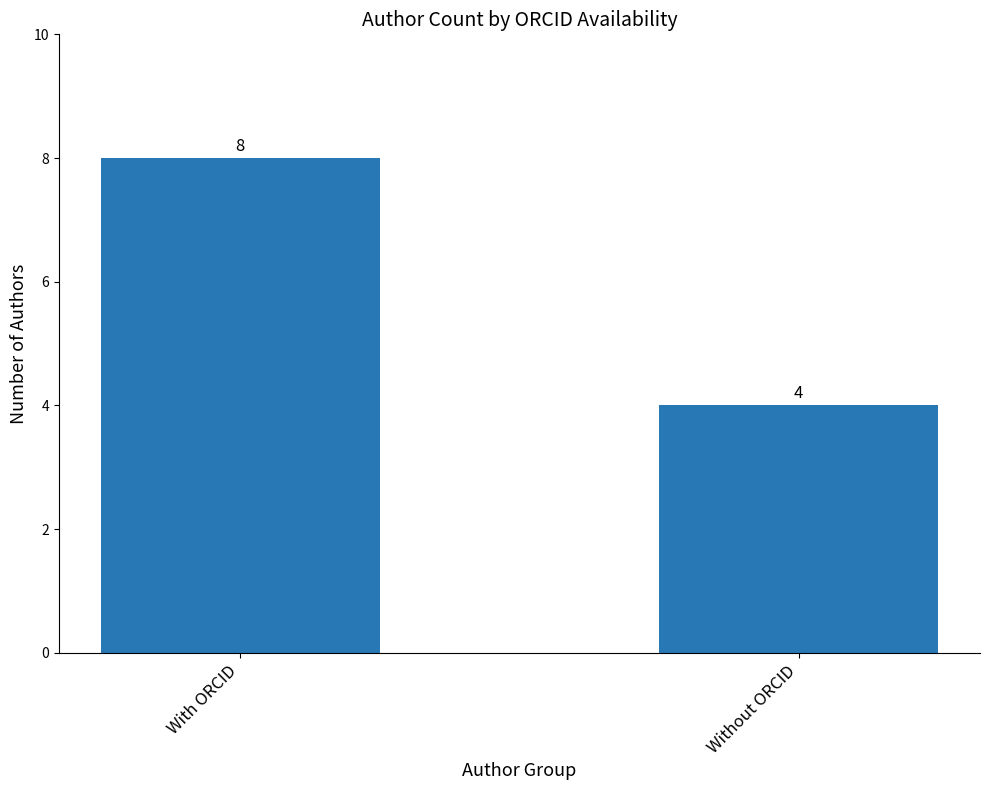

How many bars are there in total?

2